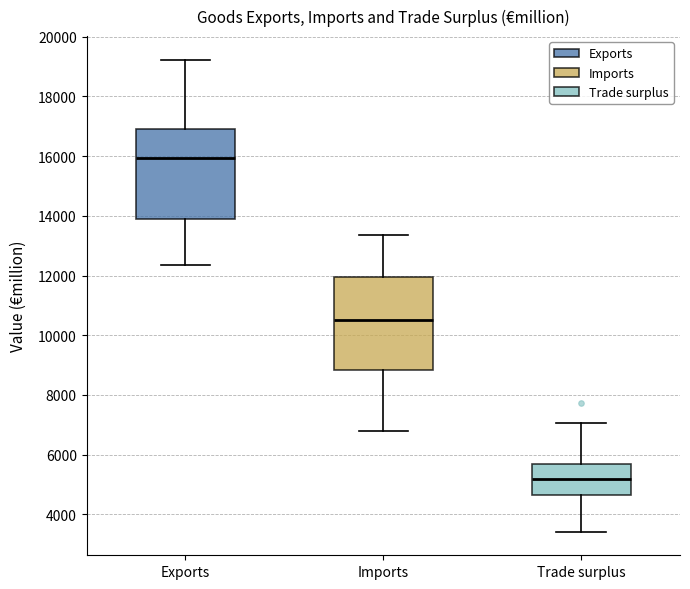

Which box has the lowest median line?

Trade surplus